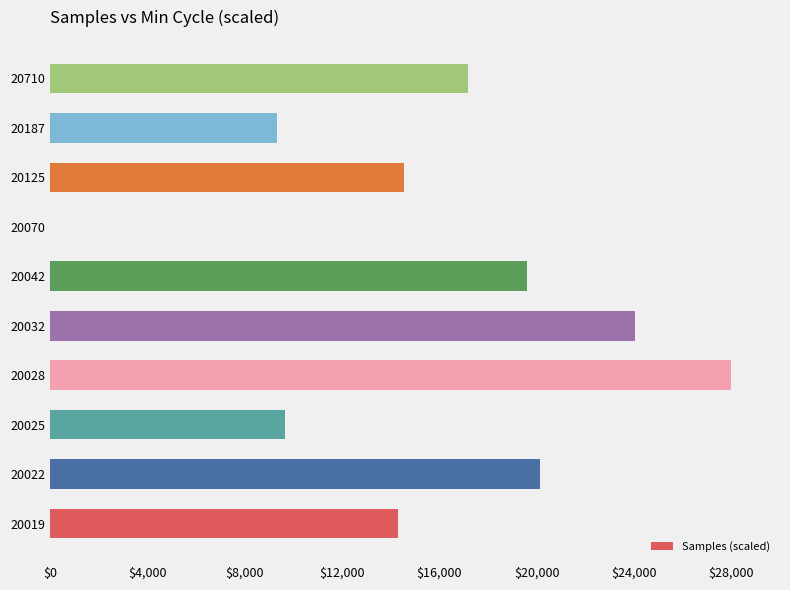

What is the sum of the values at 20025 and 20187?

19020.5